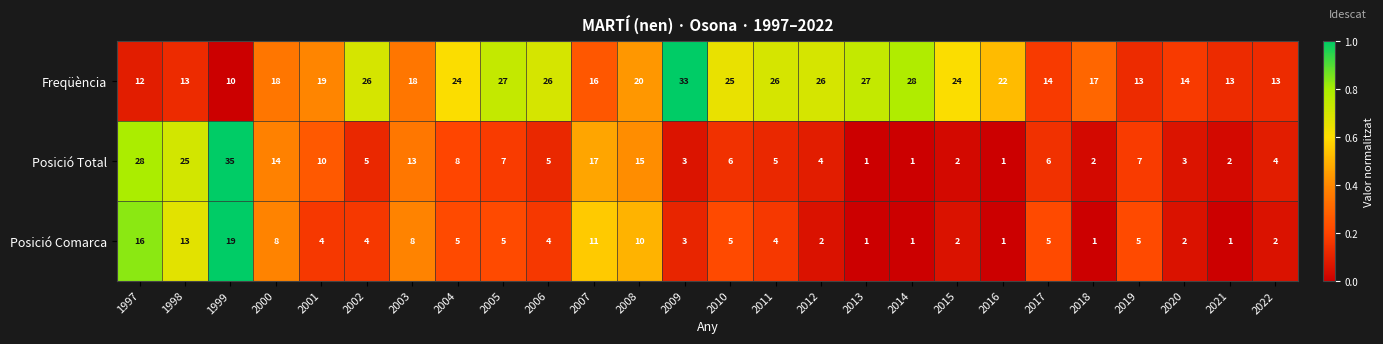

What is the sum of the Posició Total values at 2001 and 1999?

45